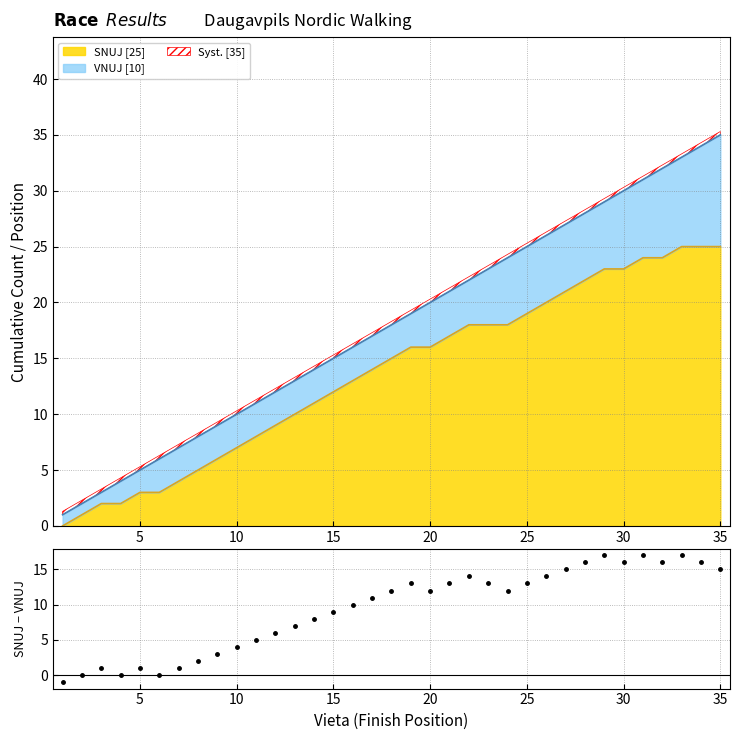

How many values exceed 12?

15